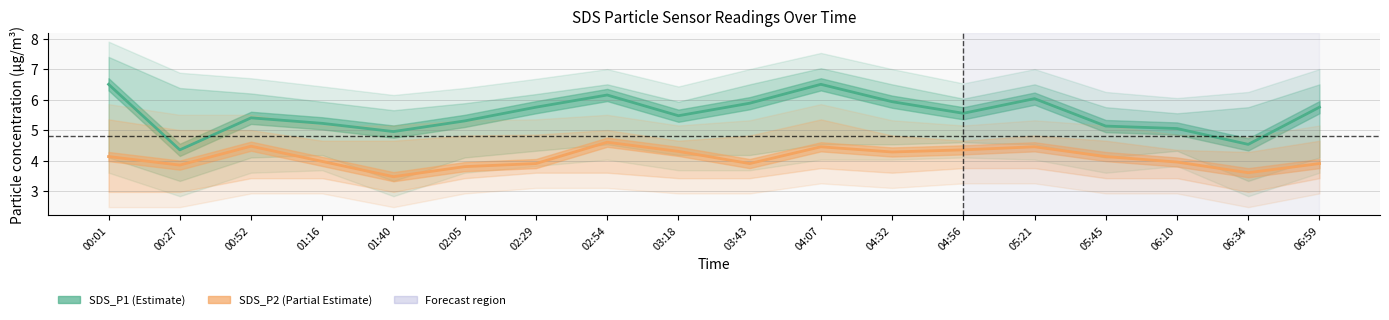

At 00:52, list the series in order from smallest to largest.

SDS_P2, SDS_P1